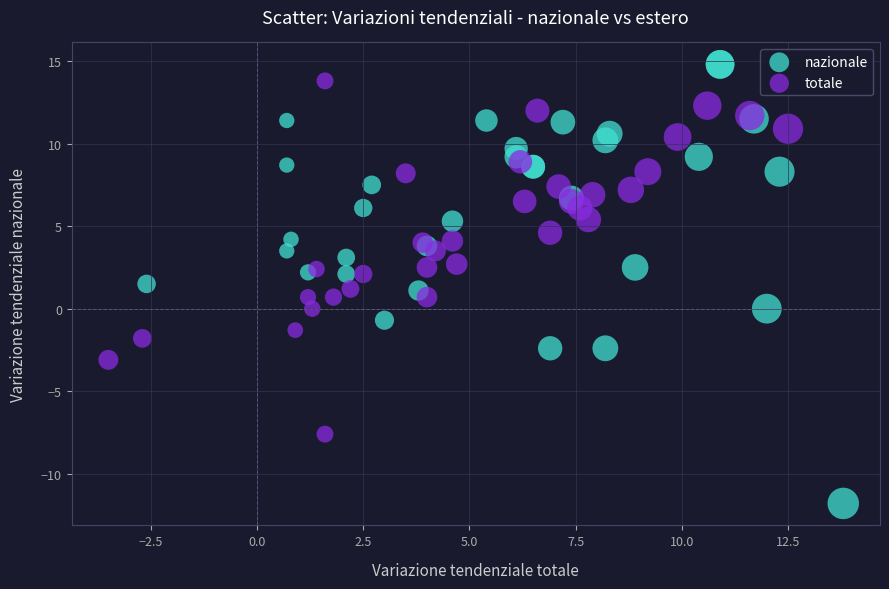

Which series reaches the minimum Y coordinate?

nazionale